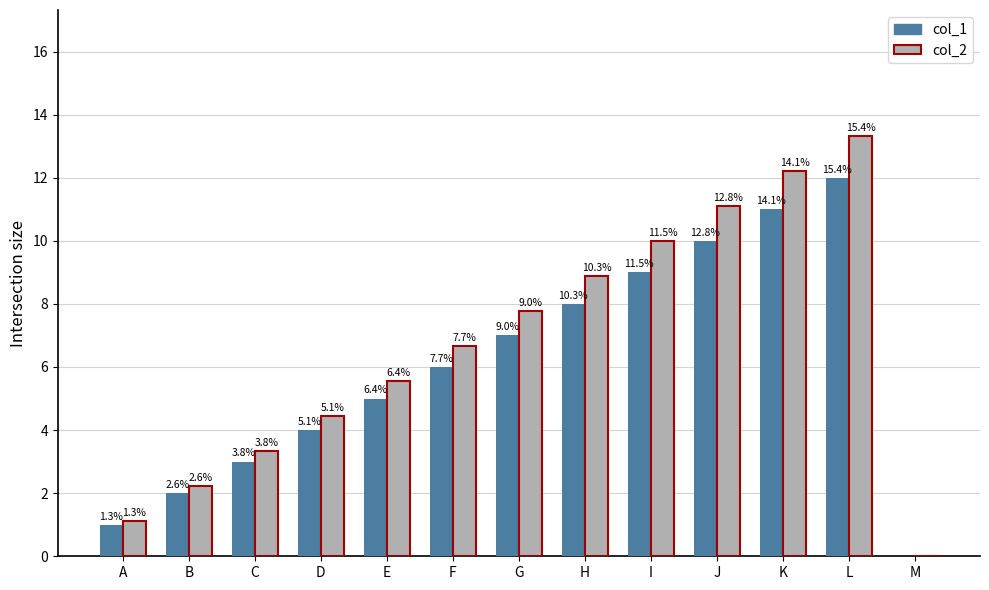

Between I and K, which series saw the biggest shift?

col_2